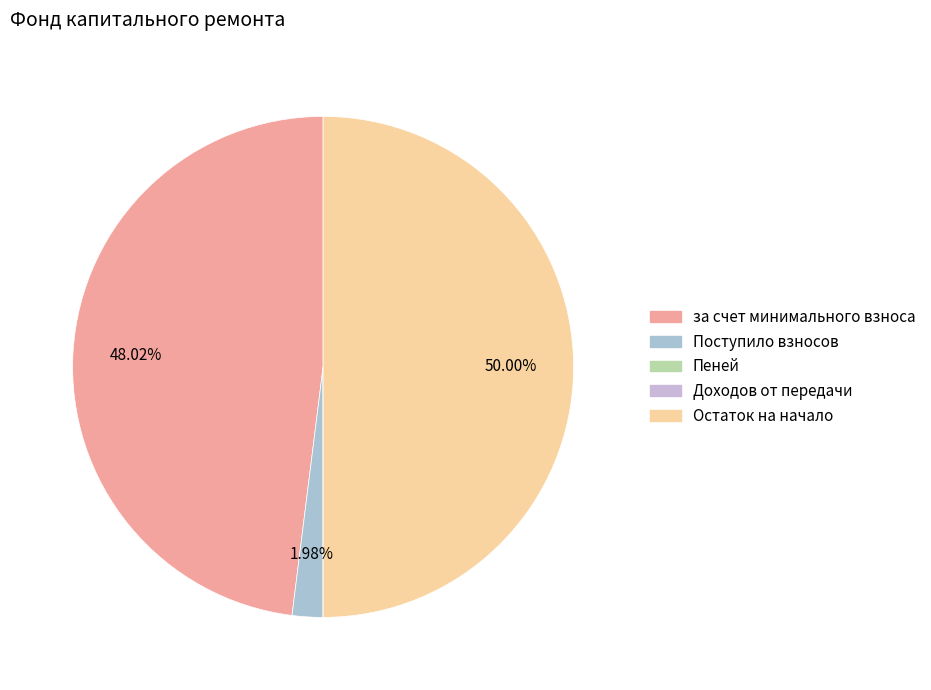

Rank the categories by value from lowest to highest.

Пеней, Доходов от передачи, Поступило взносов, за счет минимального взноса, Остаток на начало